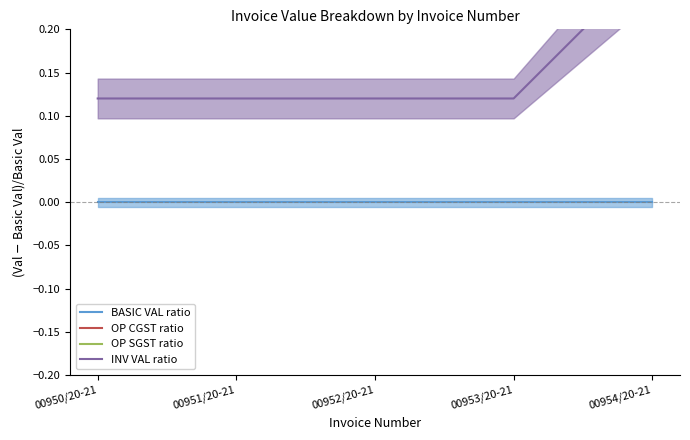

What is the label of the 4th point from the right?

00951/20-21